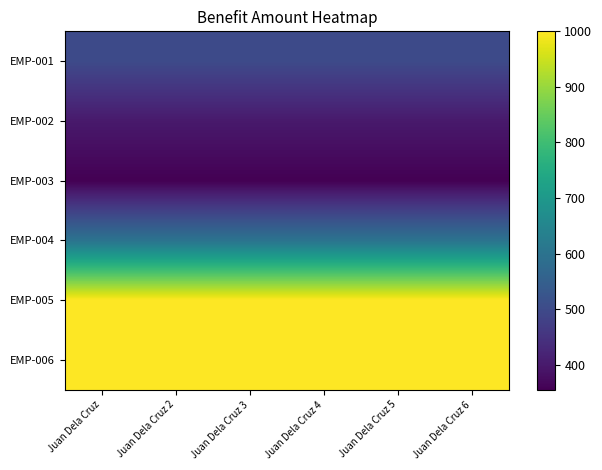

What is the total value across all series at Juan Dela Cruz 6?

3855